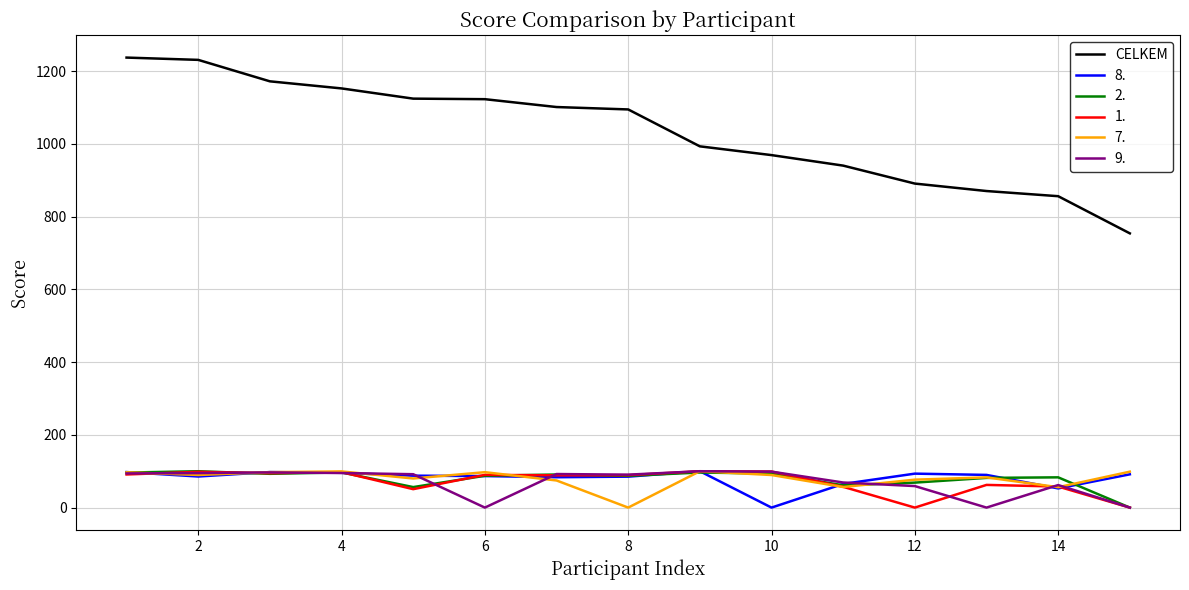

What is the highest value of the CELKEM series?

1237.6